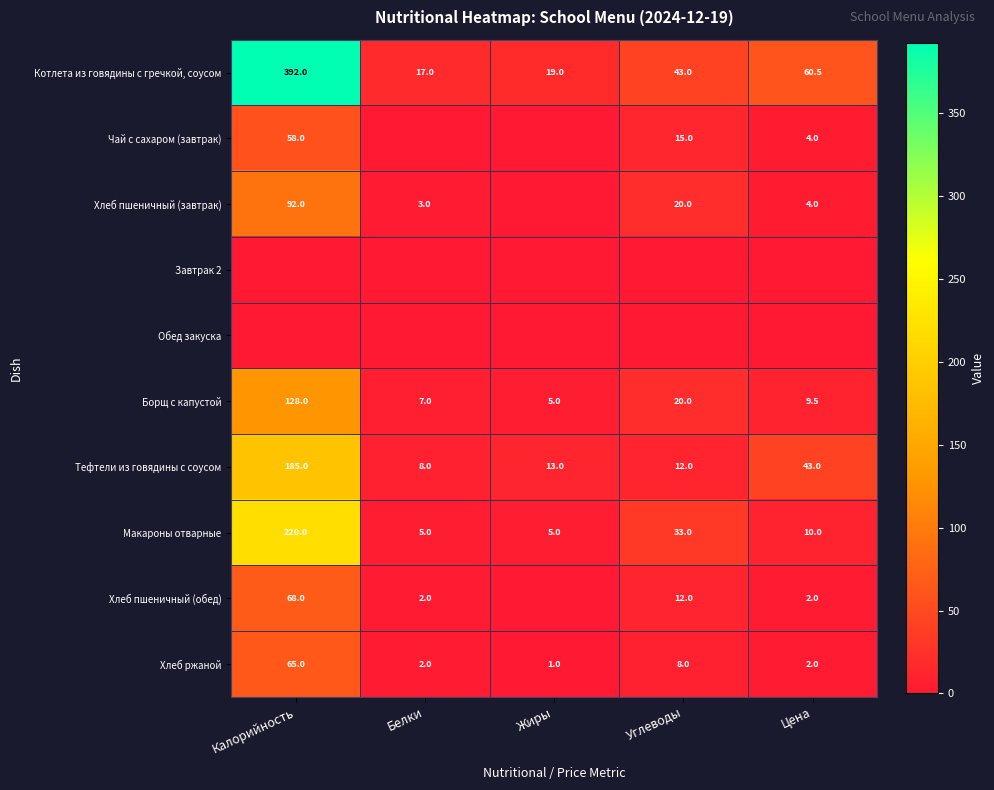

Between Углеводы and Жиры, which is larger?

Углеводы